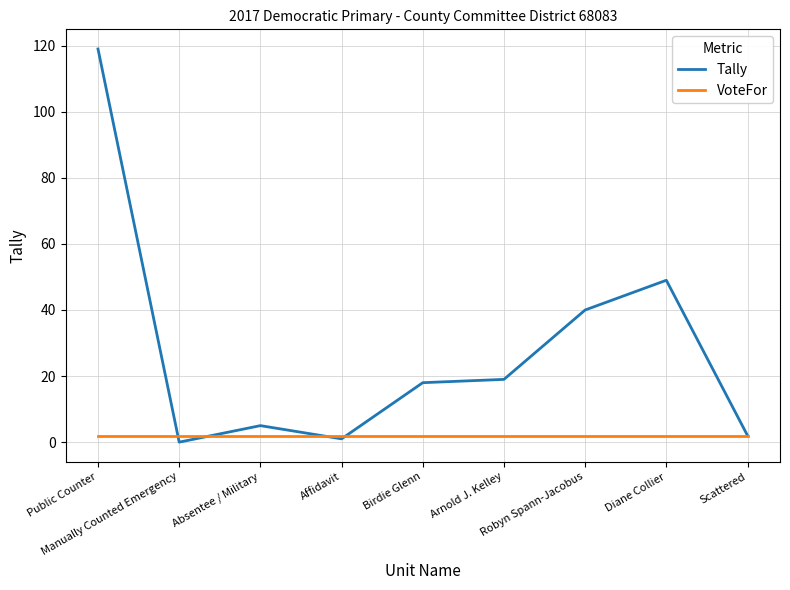

Which series has the largest range (max minus min)?

Tally